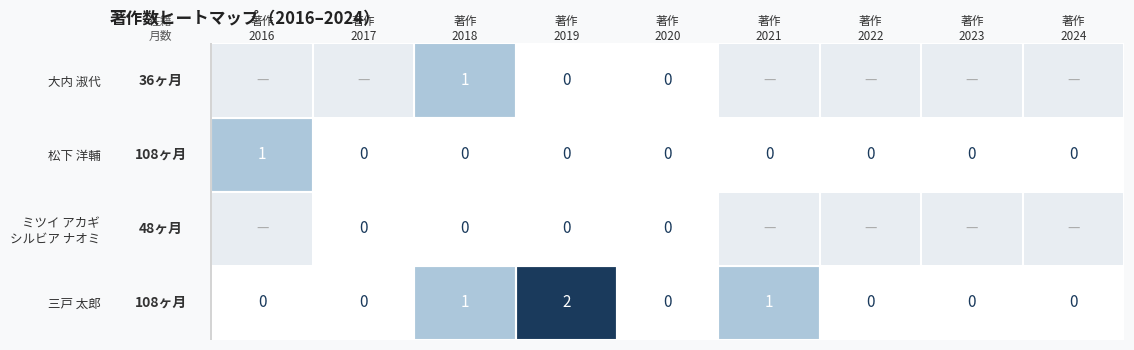

What is the sum of all 三戸 太郎 values?

4